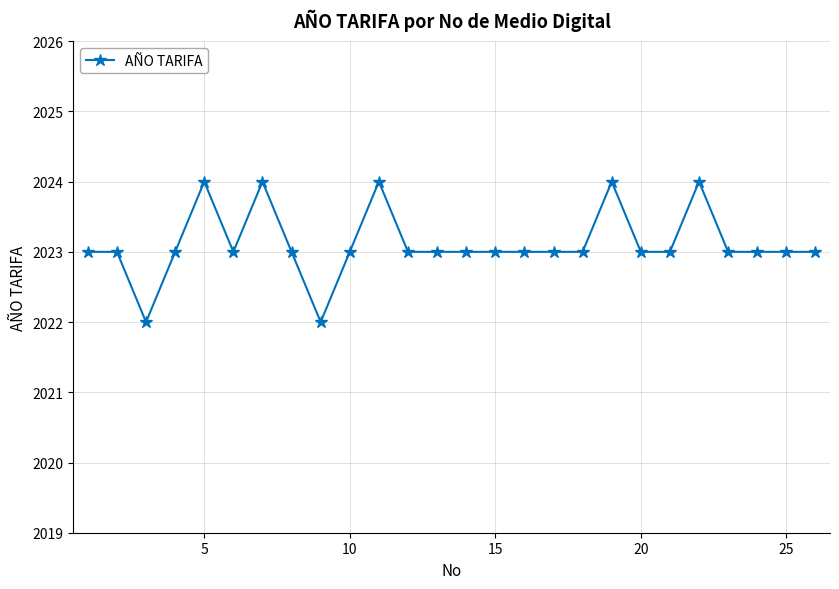

What is the value of the 23rd point from the left?

2023